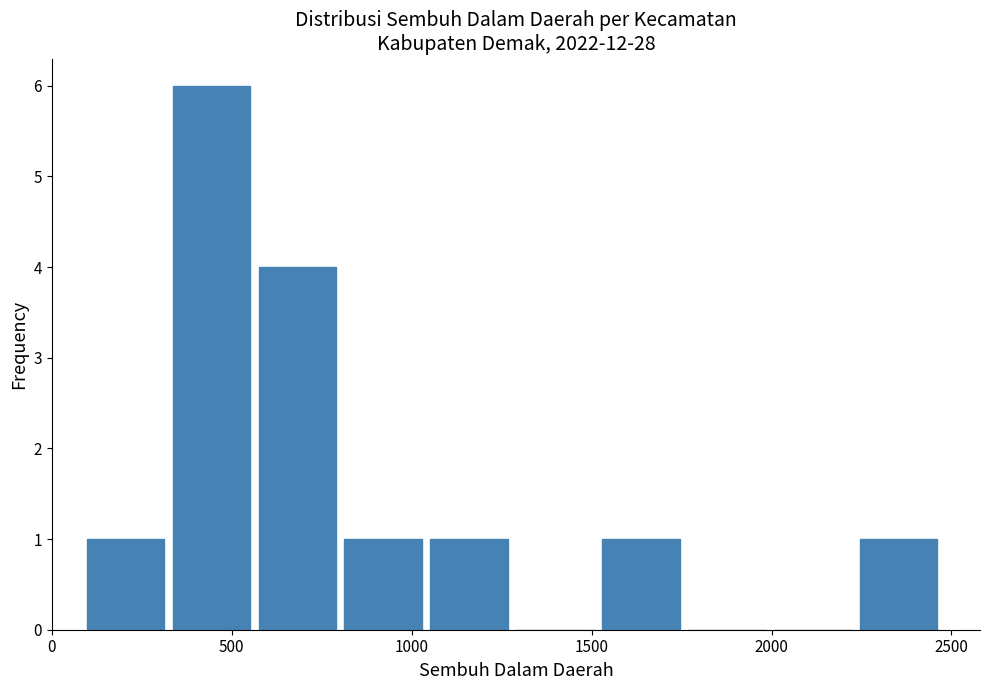

Over which range of the x-axis is the bar tallest?

350 to 550